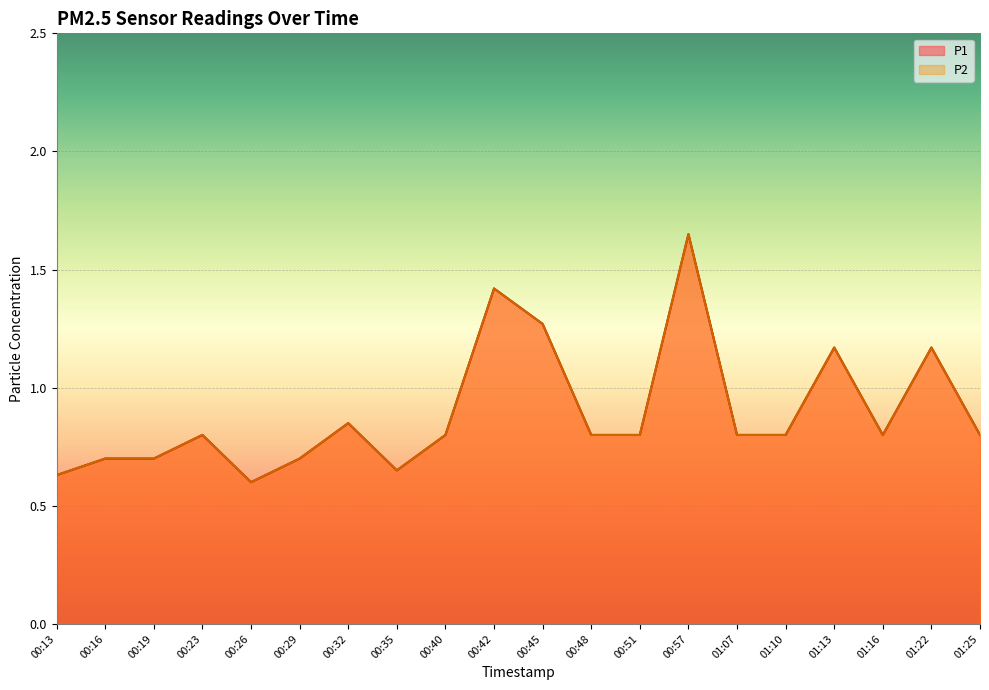

The P1 series shows 1.3 at 00:48. True or false?

False